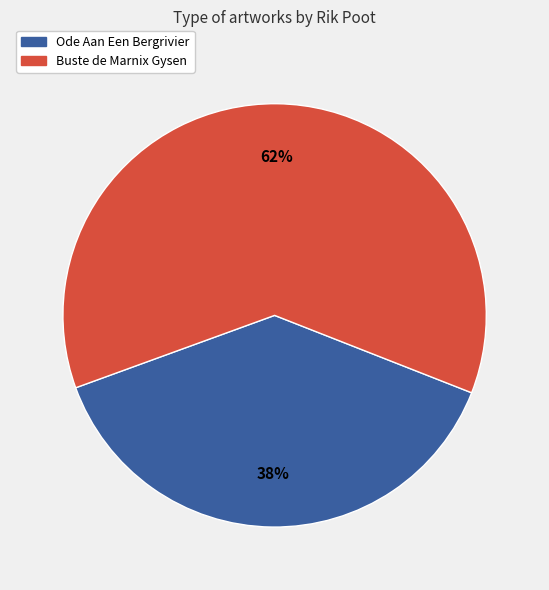

Which category accounts for the majority?

Buste de Marnix Gysen